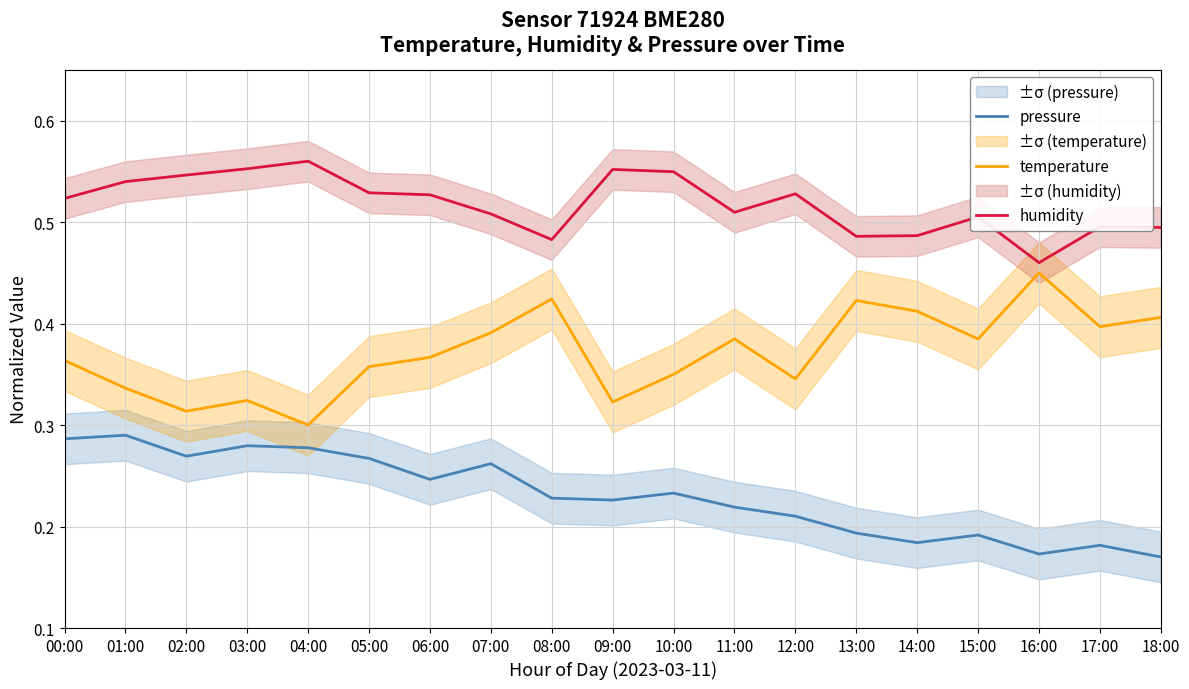

In temperature, how many points are higher than both neighbors (excluding endpoints)?

5